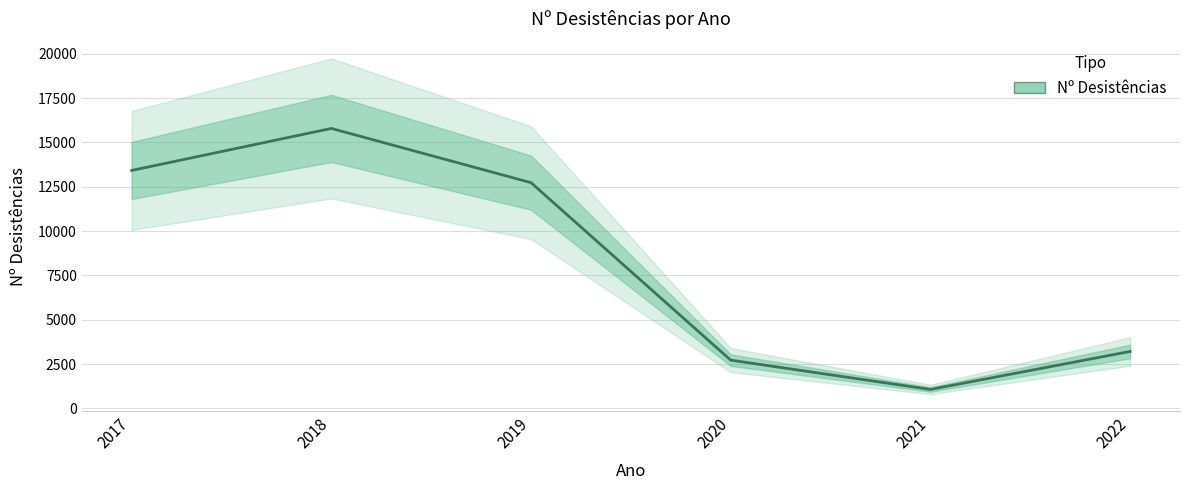

Read the value at 2022, to the nearest 10.

3210